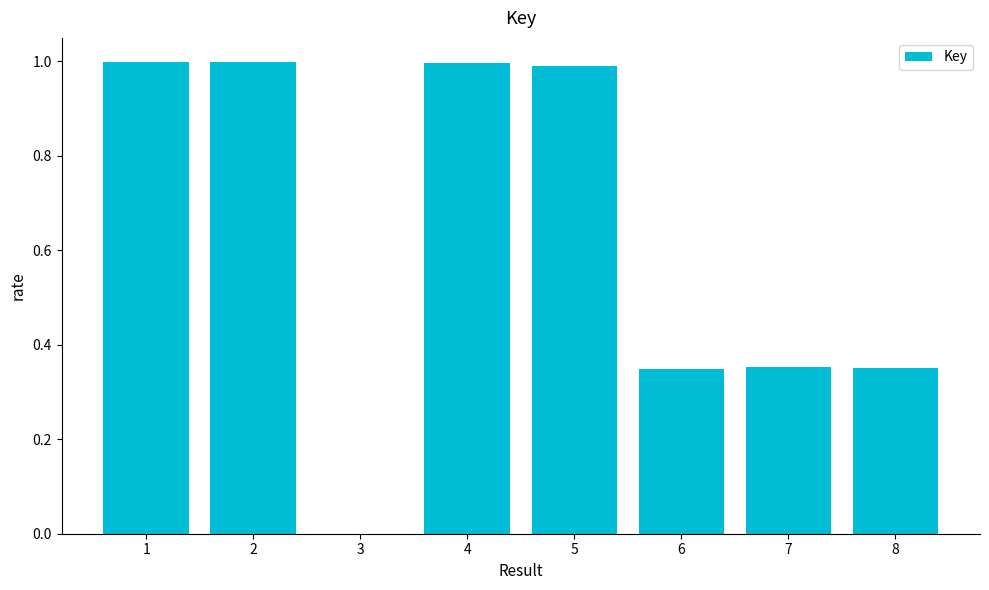

What value does the data have at 5?

1.0